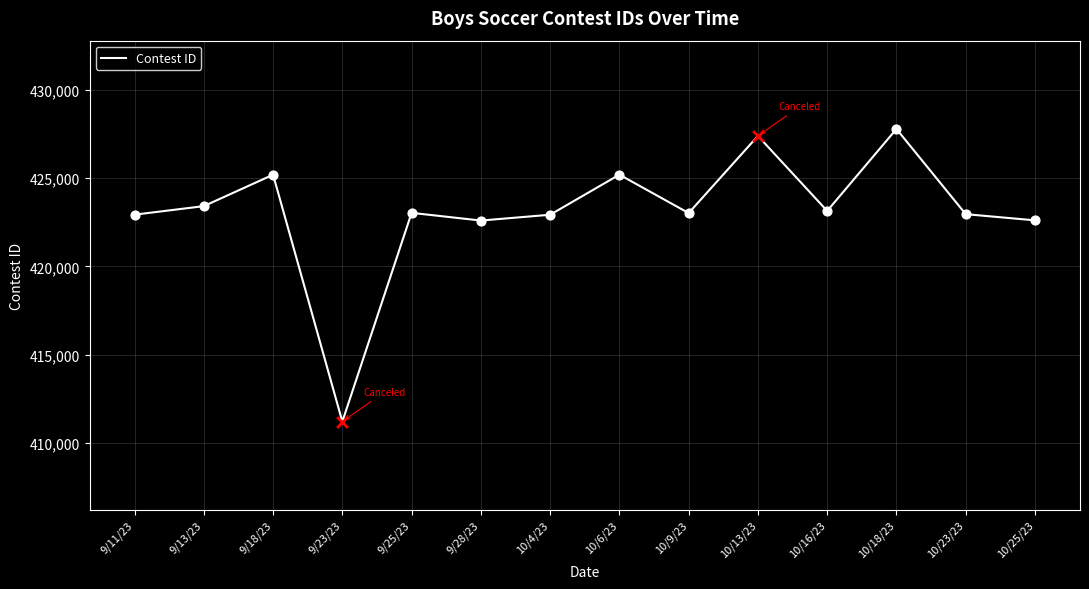

What is the ratio of the value at 9/28/23 to the value at 10/25/23?

1.0